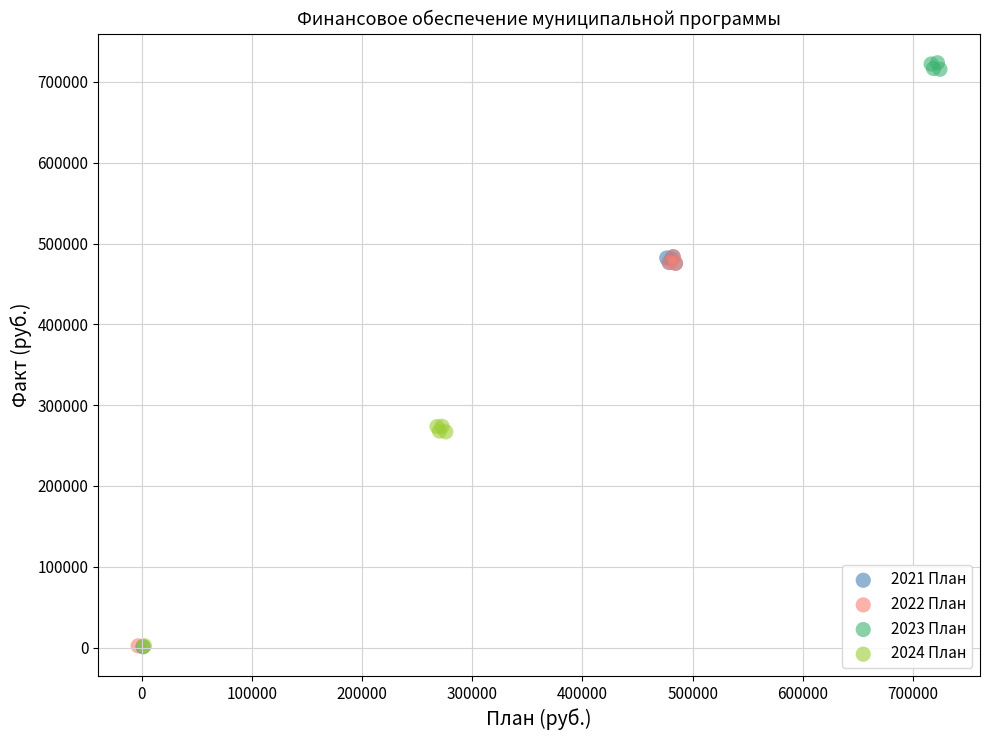

Which series has the widest spread of Y values?

2023 План